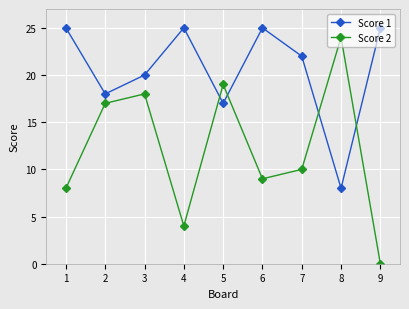

How many intersections are there between Score 1 and Score 2?

4